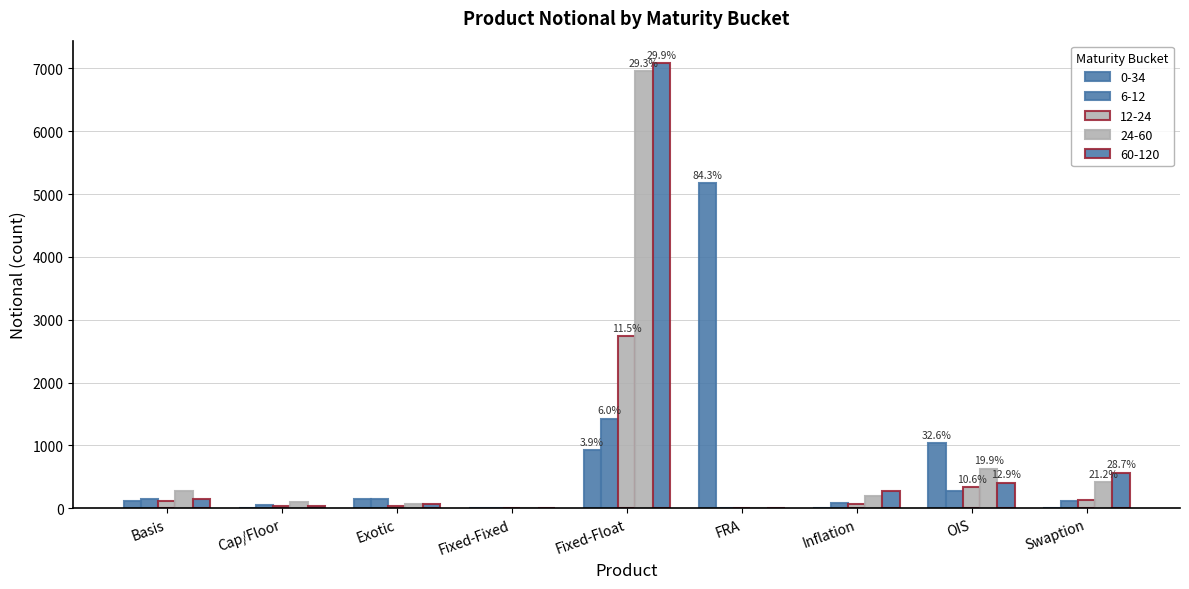

What is the value of the 12-24 bar at the 9th from the left?

124